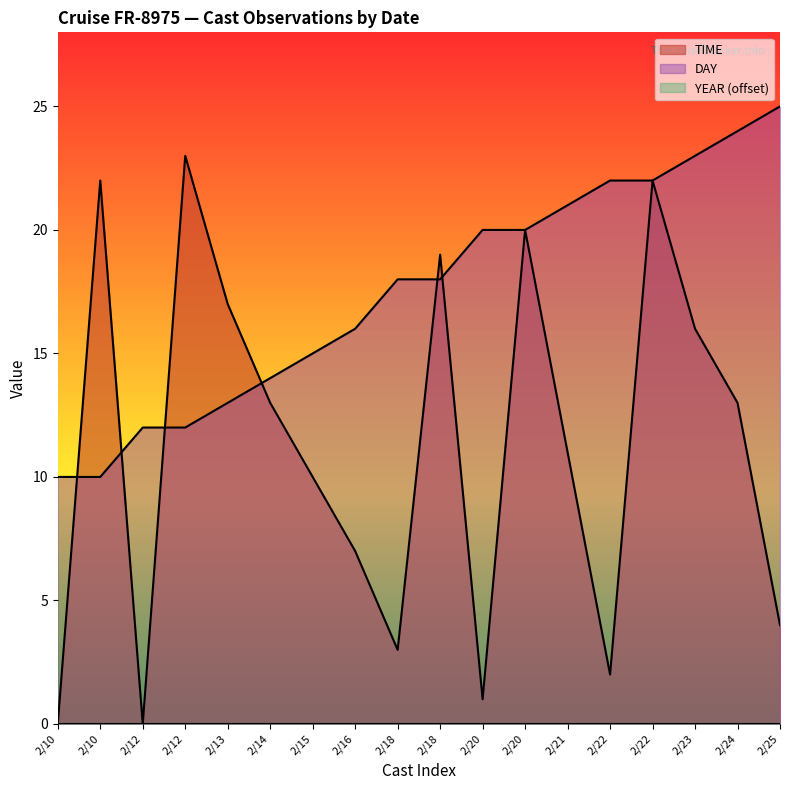

How many data points does each series have?

18